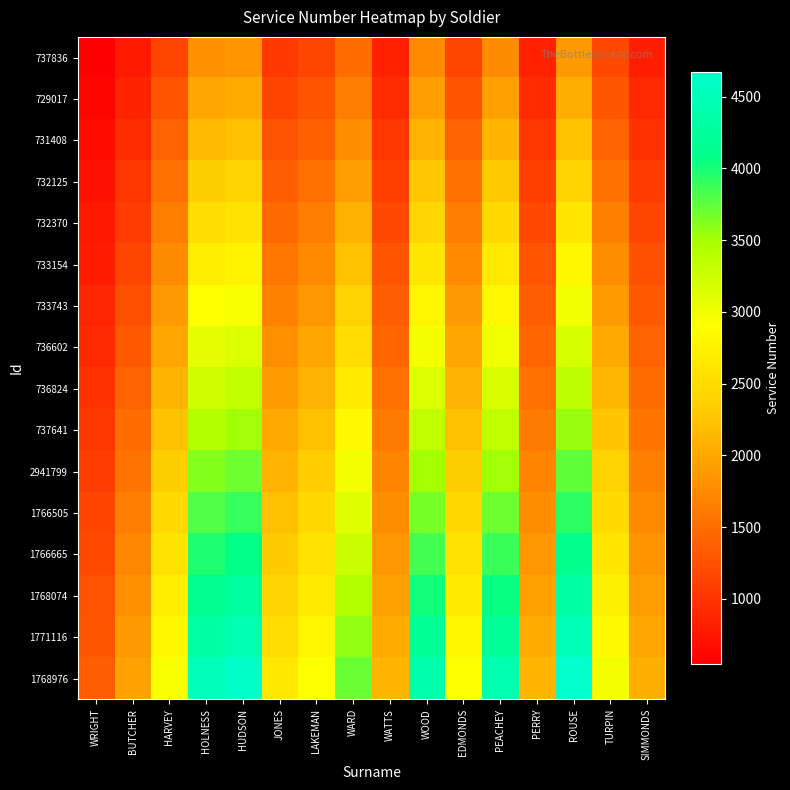

Which series has the widest spread of values?

1768976